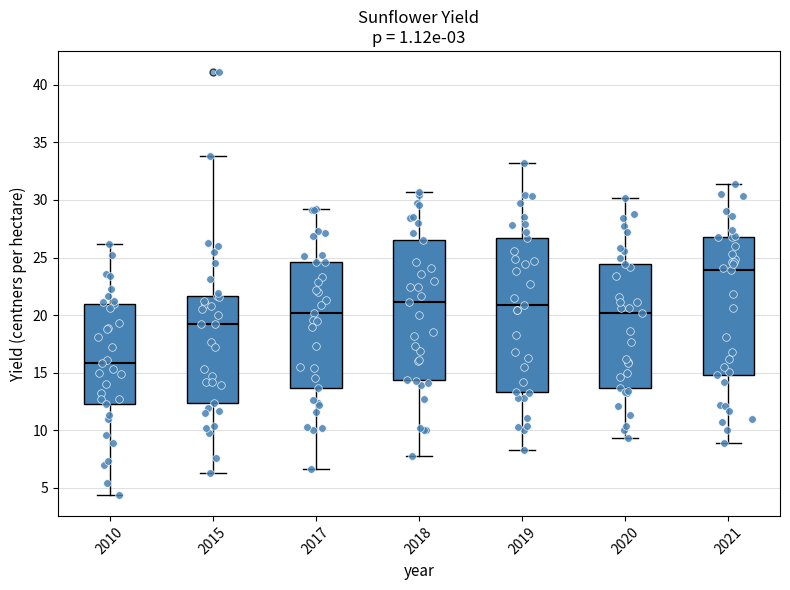

Reading left to right, transcribe this box plot: for each box, give where its median line is, the range the box spans, and where its two whiskers end, as read against the y-axis. The values are not printed on the chart, so give them approximately, as read against the axis.

2010: median 16.0, box 12.5 to 21.0, whiskers 4.5 to 26.0
2015: median 19.0, box 12.5 to 21.5, whiskers 6.5 to 34.0
2017: median 20.0, box 13.5 to 24.5, whiskers 6.5 to 29.0
2018: median 21.0, box 14.5 to 26.5, whiskers 8.0 to 30.5
2019: median 21.0, box 13.5 to 26.5, whiskers 8.5 to 33.0
2020: median 20.0, box 13.5 to 24.5, whiskers 9.5 to 30.0
2021: median 24.0, box 15.0 to 27.0, whiskers 9.0 to 31.5